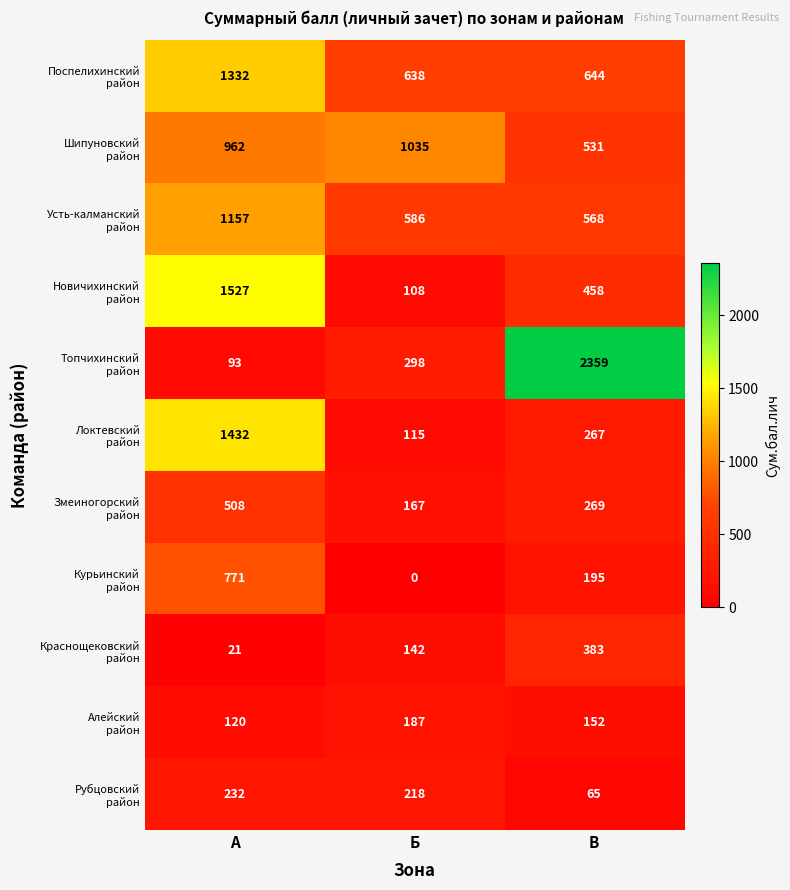

What is the difference between the highest and lowest values at А?

1506